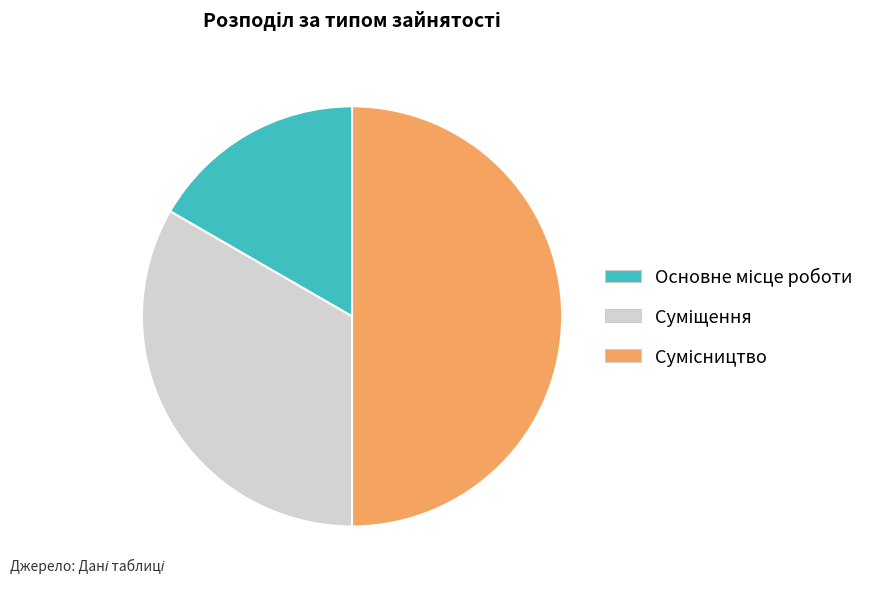

To the nearest percent, what percentage of the pie is Основне місце роботи?

17%